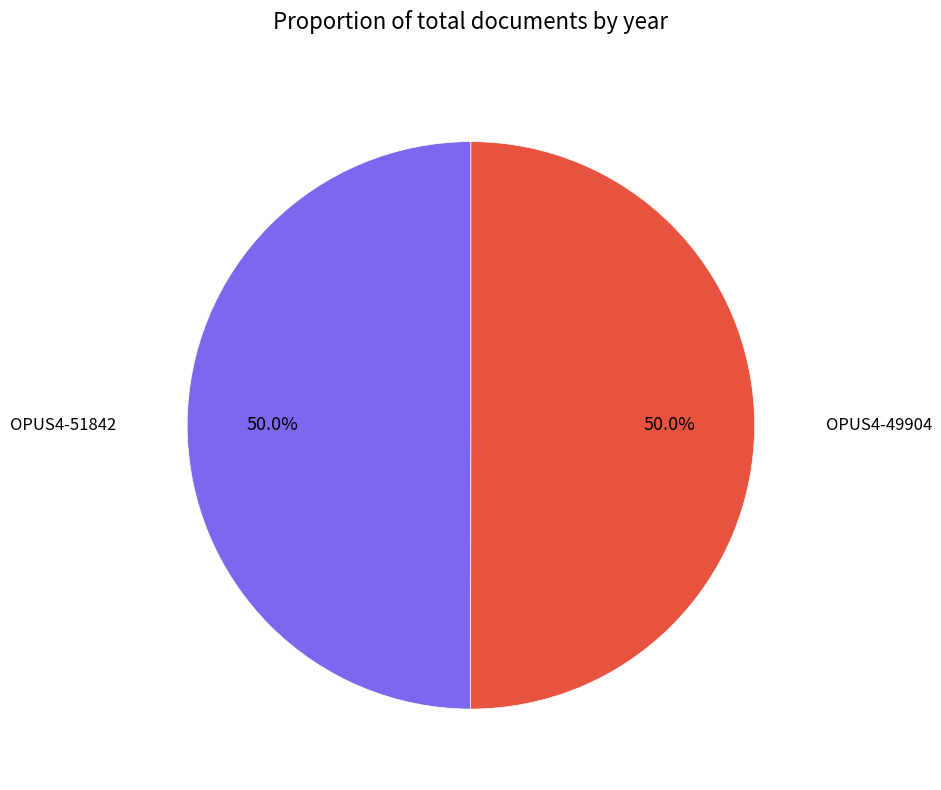

To the nearest percent, what is the average slice percentage?

50%